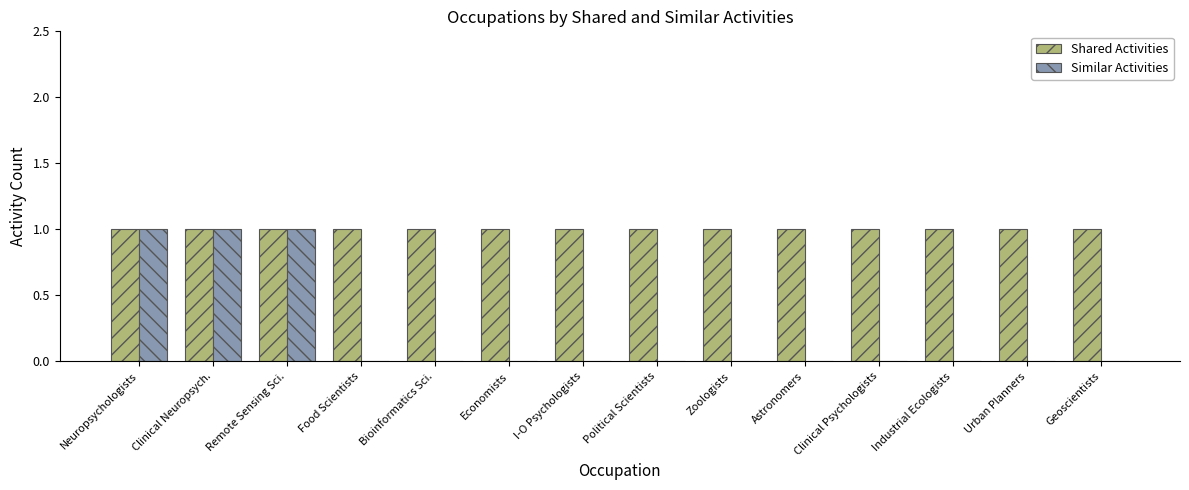

What is the total value across all series at Astronomers?

1